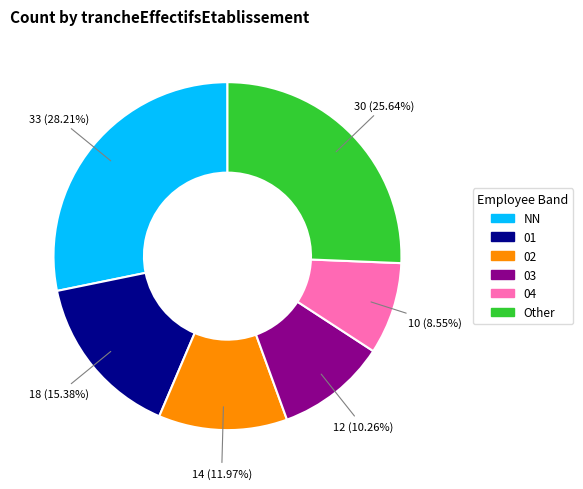

Is there any slice that represents more than half of the pie?

No